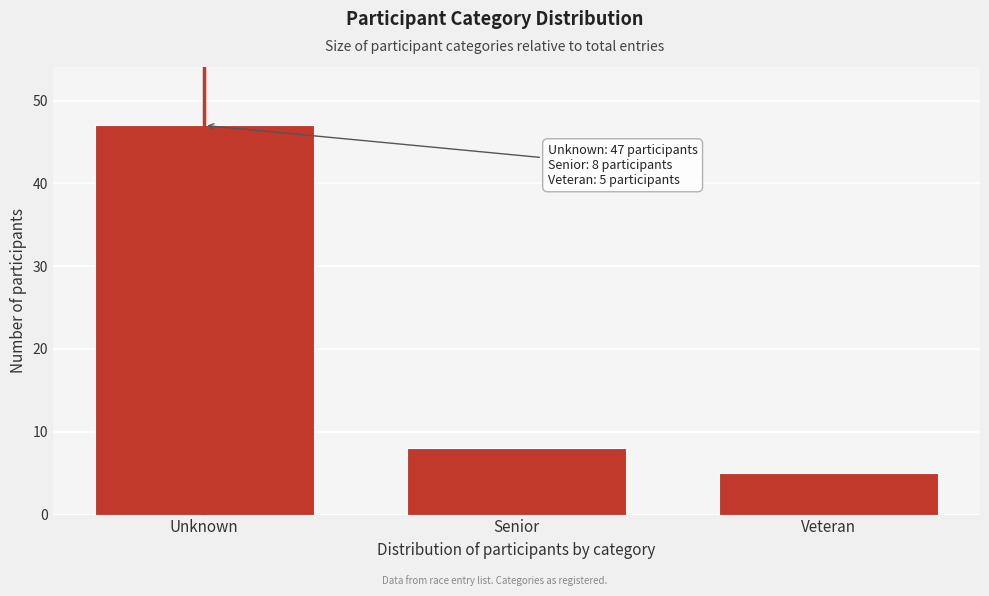

Reading right to left, list all the values displayed in this chart.

5	8	47